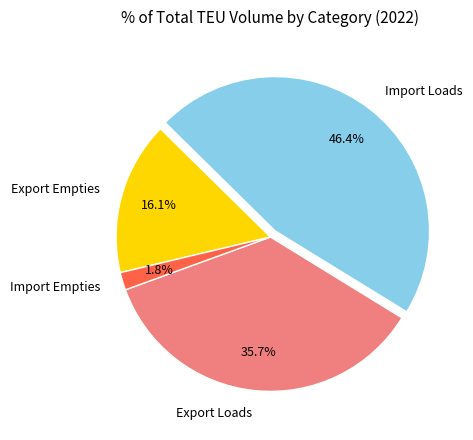

To the nearest percent, what is the average slice percentage?

25%